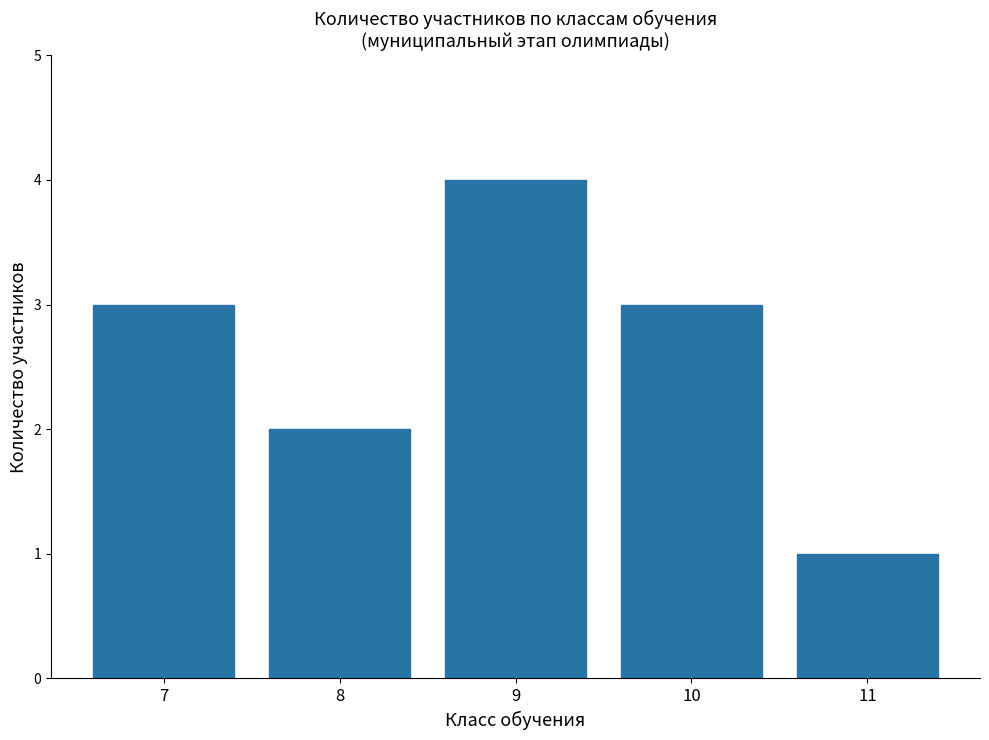

Count the number of categories in the chart.

5